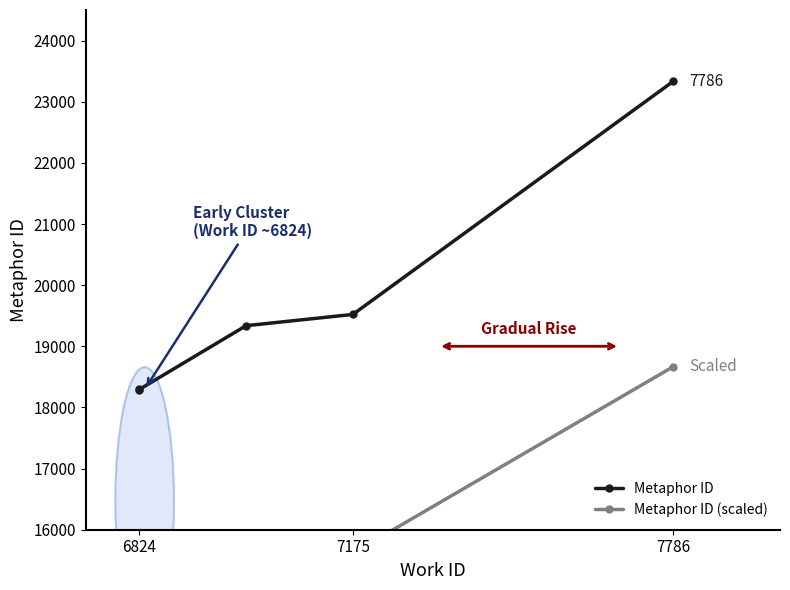

What is the total value across all series at 7786?

41999.4